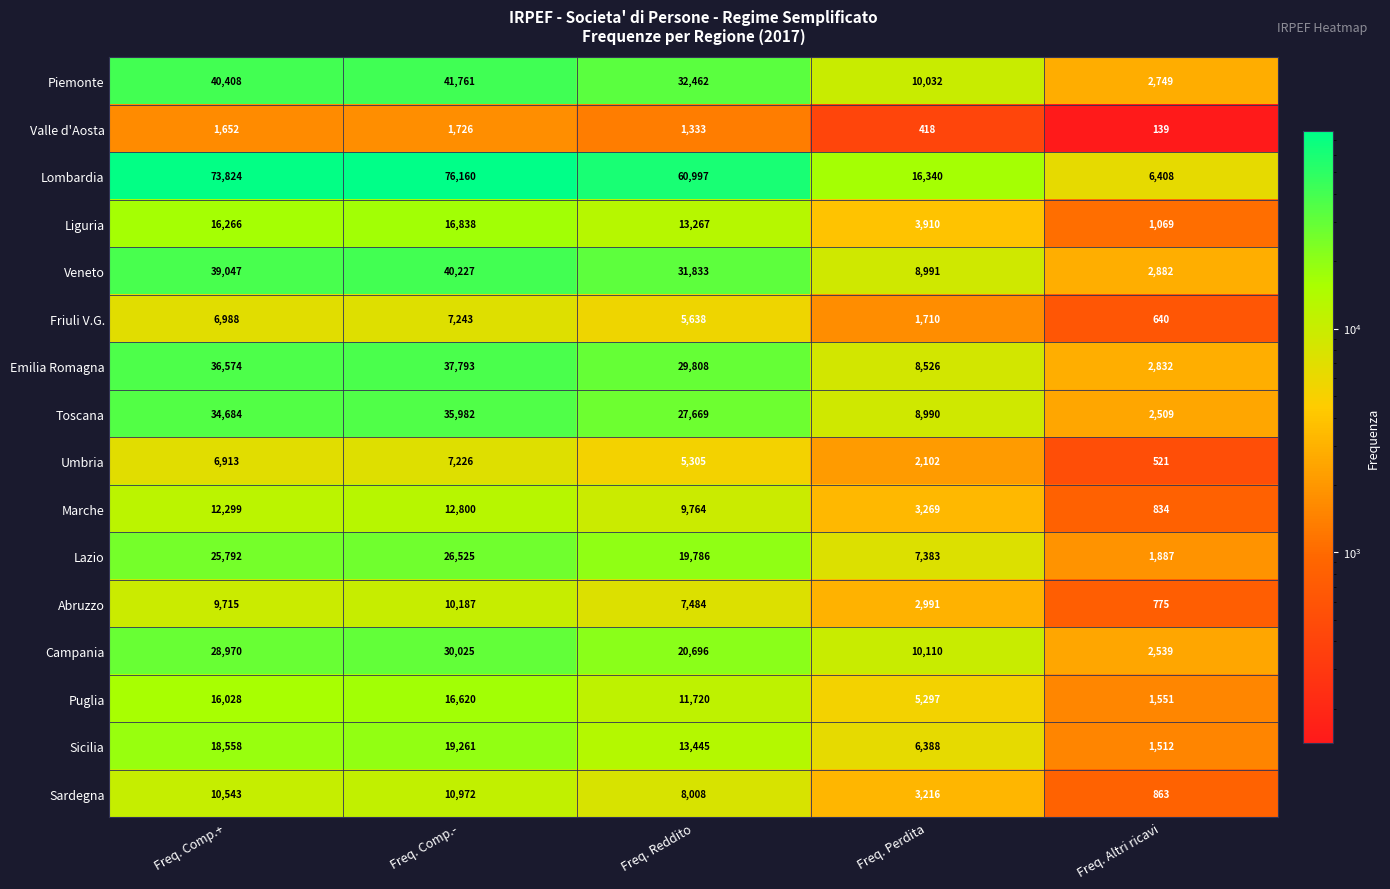

What is the spread (max minus min) of values at Freq. Reddito?

59664